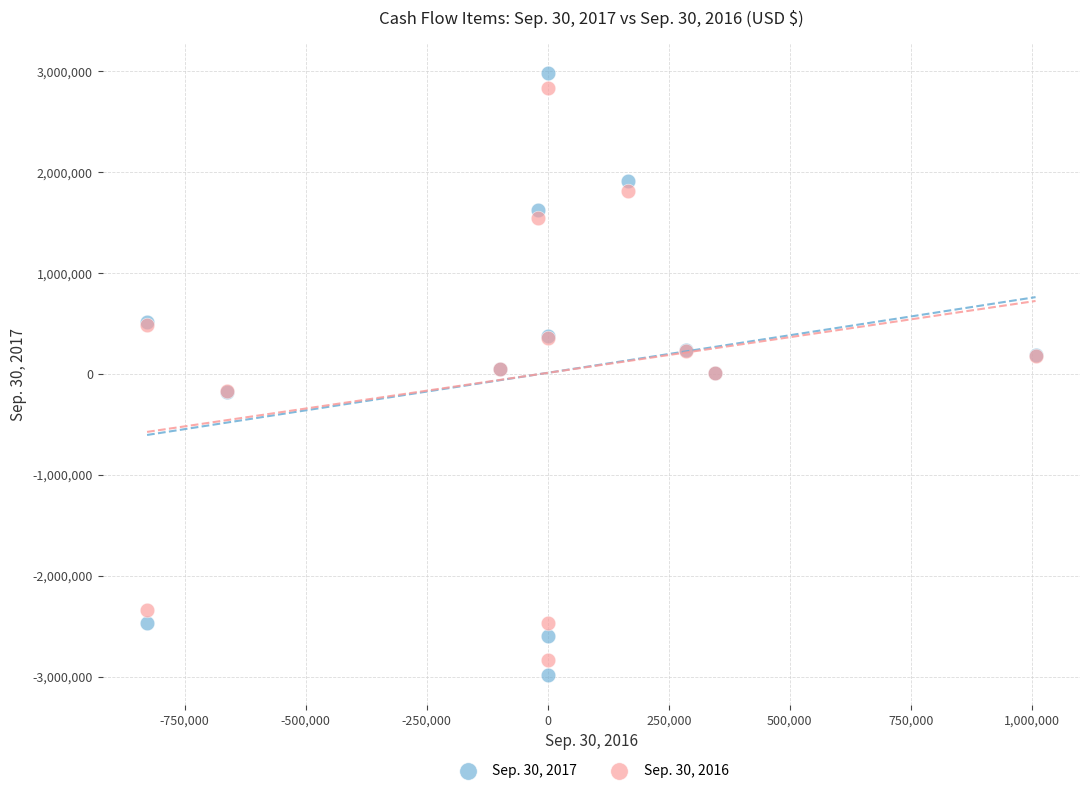

Which series has the largest Y range (max minus min)?

Sep. 30, 2017